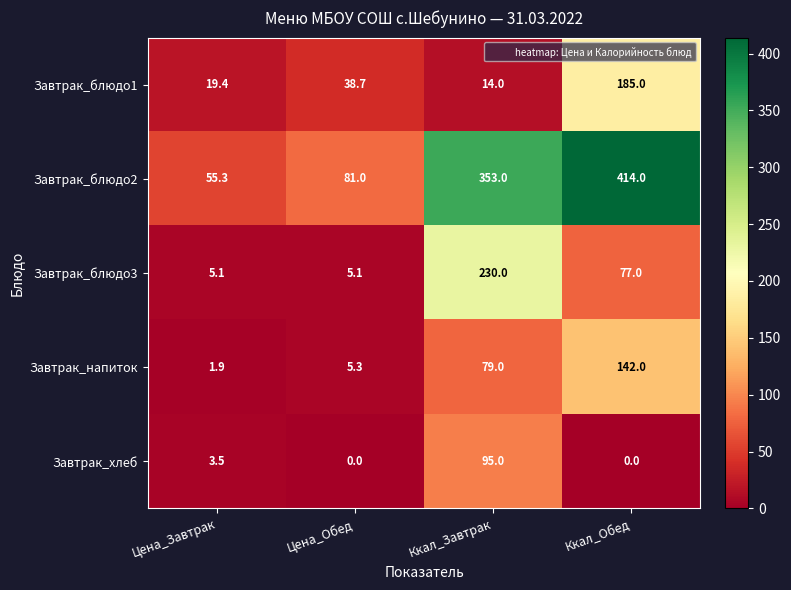

What value does the Завтрак_блюдо3 series have at Ккал_Завтрак?

230.0